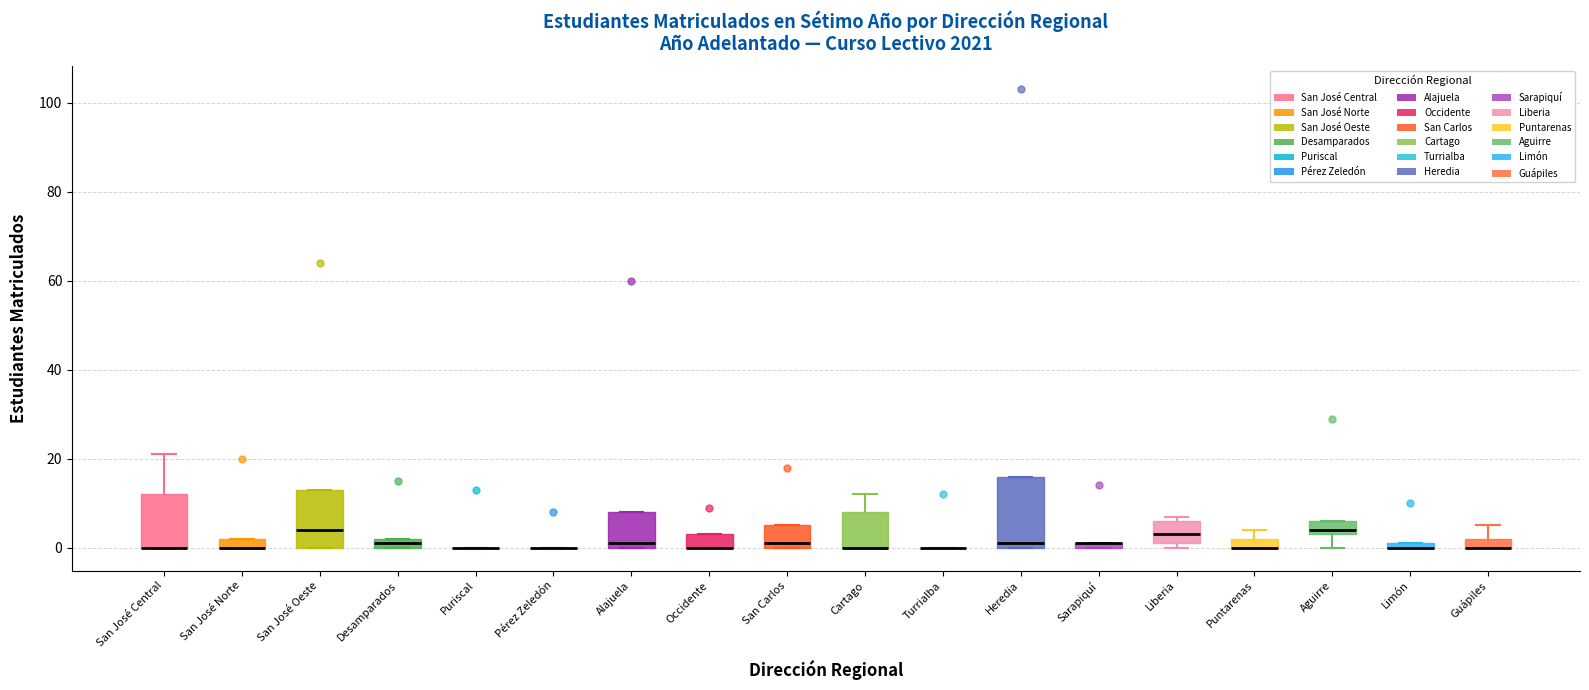

Which box is the tallest, from its lower edge to its upper edge?

Heredia